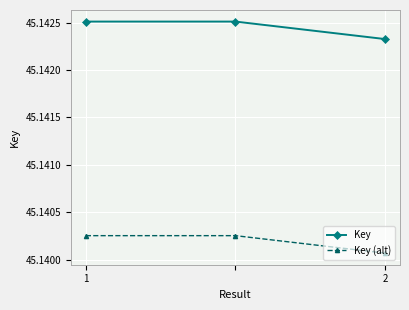

Count the Key (alt) values in the range 45 to 46.

3